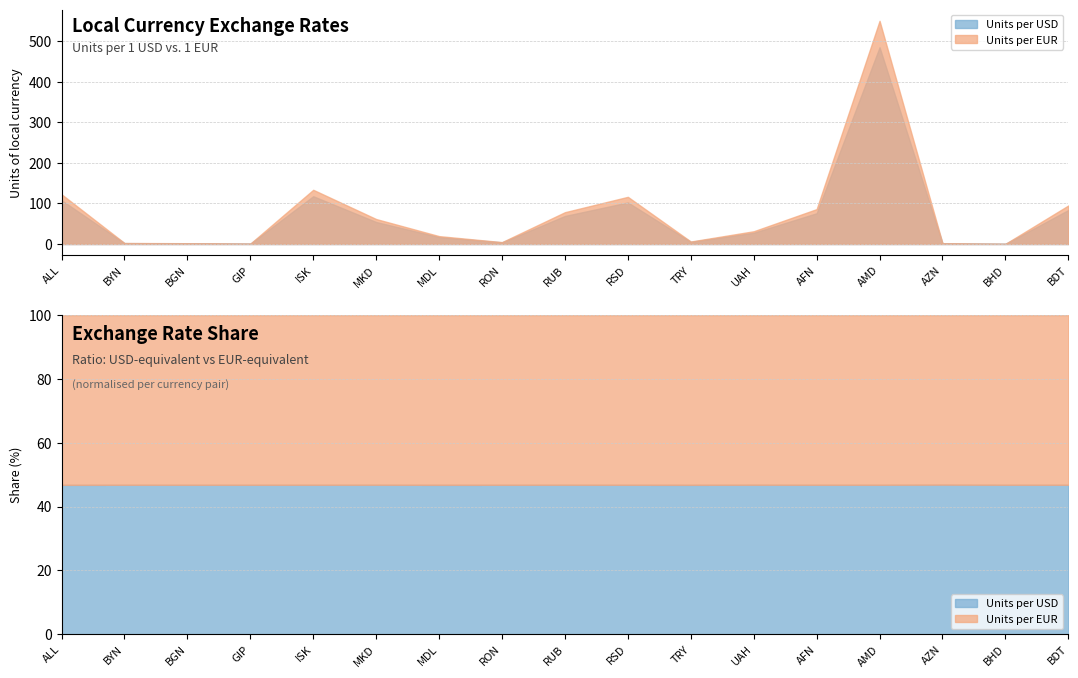

At which label does Units per USD reach its minimum?

BHD